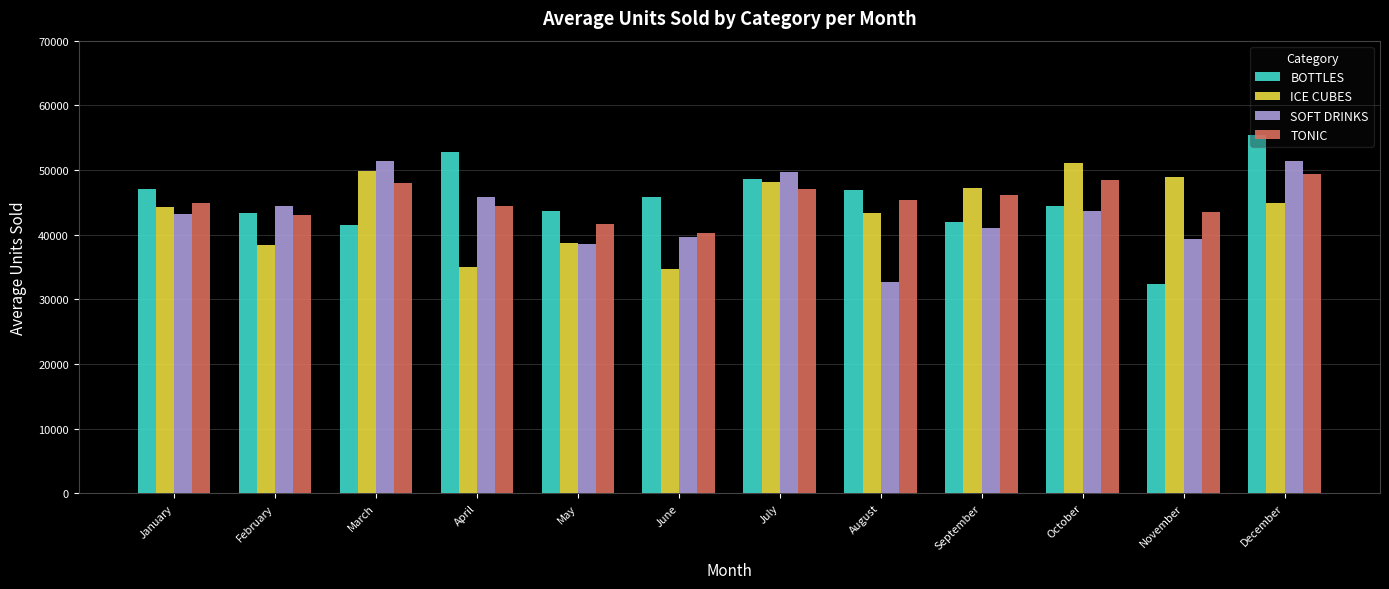

At how many categories does at least one series exceed 53189?

1